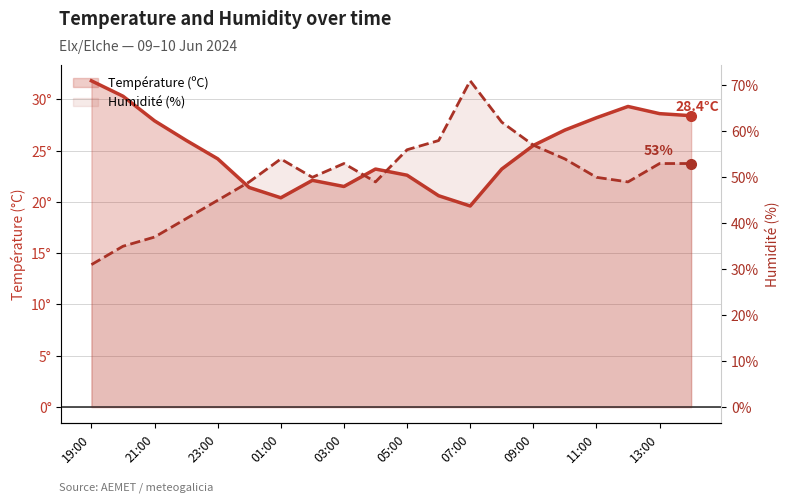

What is the difference between the second highest and second lowest values in the Température (ºC) series?

9.9